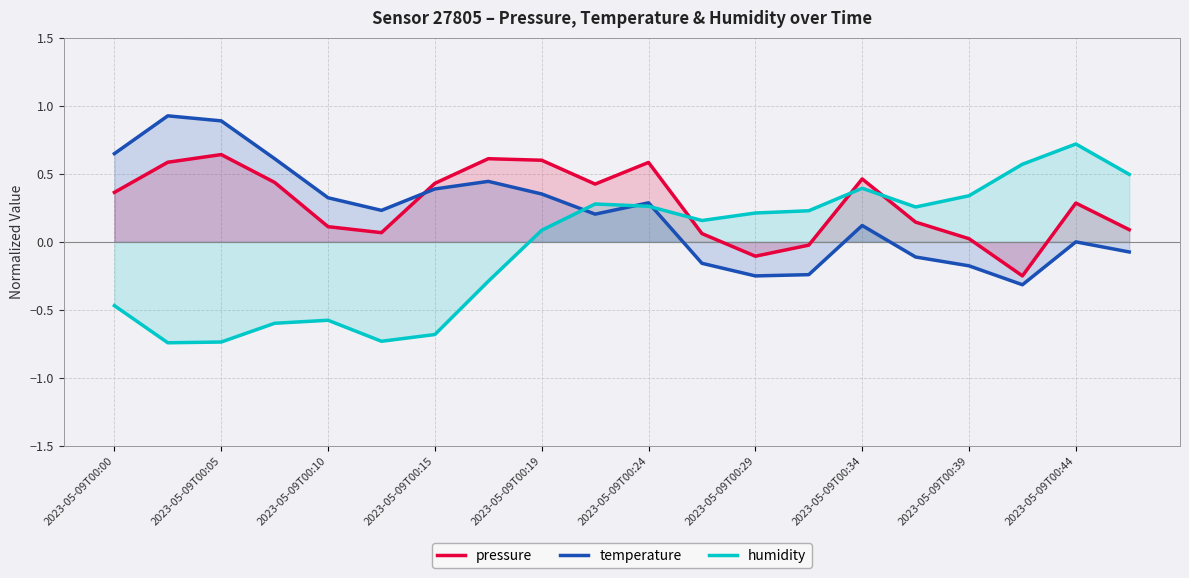

At how many categories does at least one series exceed 0?

20